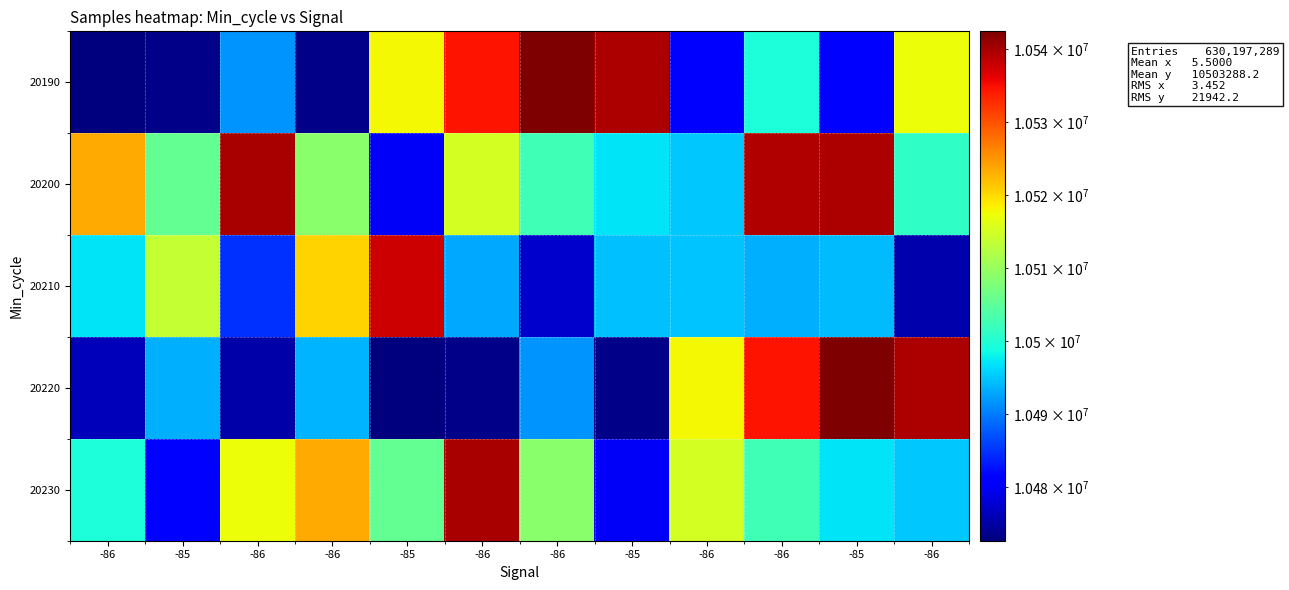

Reading left to right, transcribe all the data shown in this chart.

20190: -86=10472696	-85=10473339	-86=10491564	-86=10473458	-85=10517655	-86=10534662	-86=10542430	-85=10539541	-86=10481547	-86=10499410	-85=10481013	-86=10517066
20200: -86=10523413	-85=10505551	-86=10539821	-86=10508806	-85=10480144	-86=10515102	-86=10502407	-85=10497056	-86=10495059	-86=10539161	-85=10539477	-86=10500999
20210: -86=10497002	-85=10513513	-86=10484837	-86=10520383	-85=10537557	-86=10493011	-86=10477451	-85=10494643	-86=10494918	-86=10493496	-85=10494222	-86=10475636
20220: -86=10476449	-85=10493482	-86=10475304	-86=10493815	-85=10472696	-86=10473339	-86=10491564	-85=10473458	-86=10517655	-86=10534662	-85=10542430	-86=10539541
20230: -86=10499410	-85=10481013	-86=10517066	-86=10523413	-85=10505551	-86=10539821	-86=10508806	-85=10480144	-86=10515102	-86=10502407	-85=10497056	-86=10495059